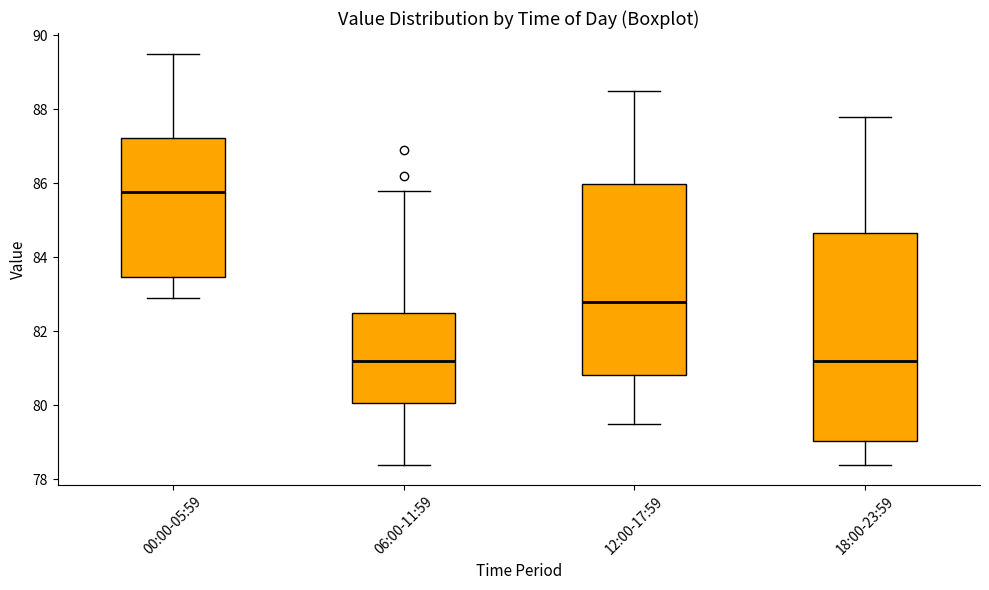

Which box's median line is the highest?

00:00-05:59